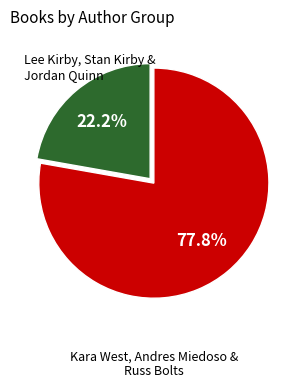

Does any single category account for the majority?

Yes